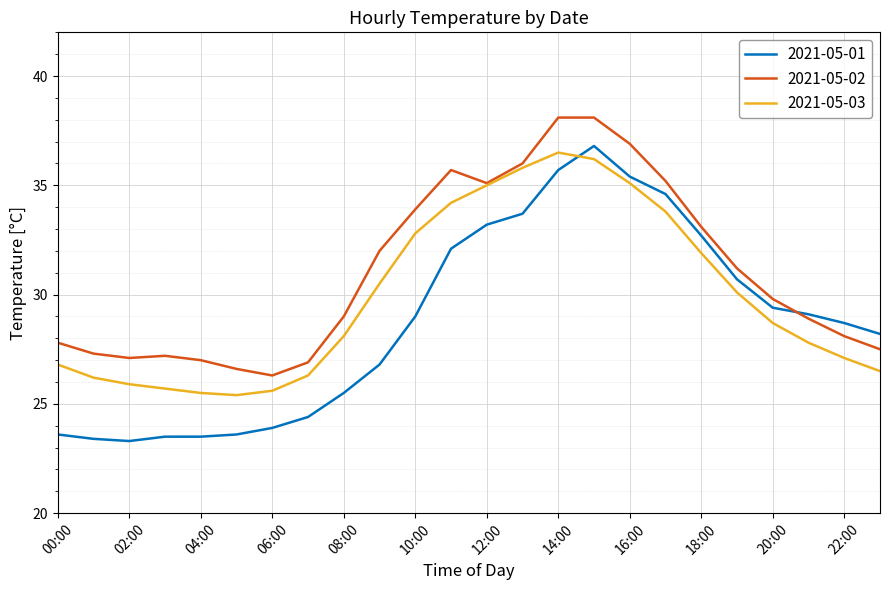

List the series in order of their overall mean, lowest first.

2021-05-01, 2021-05-03, 2021-05-02